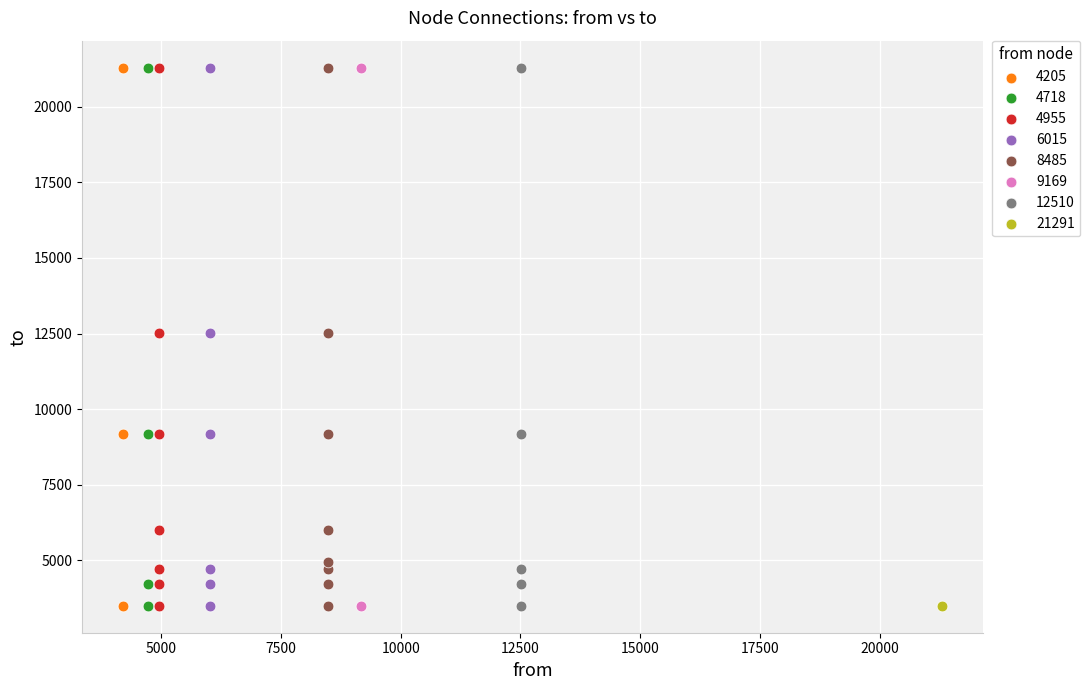

What are all the series names shown in the legend?

4205, 4718, 4955, 6015, 8485, 9169, 12510, 21291